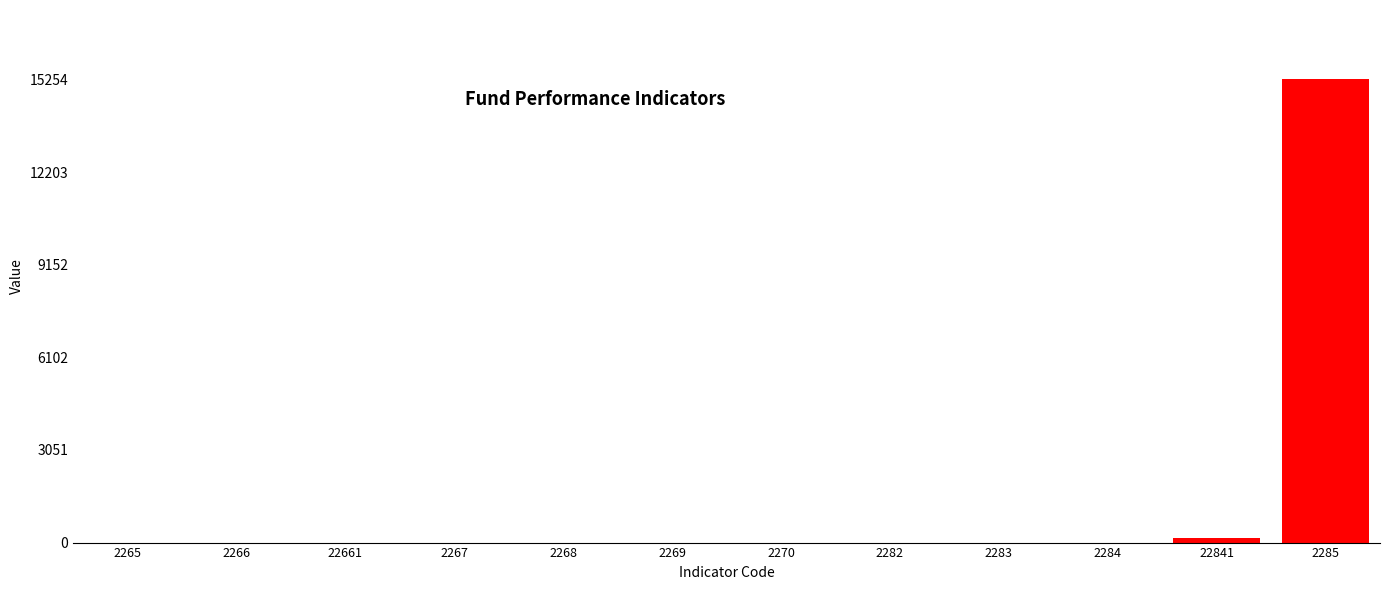

The value at 22661 is 0.0. True or false?

True